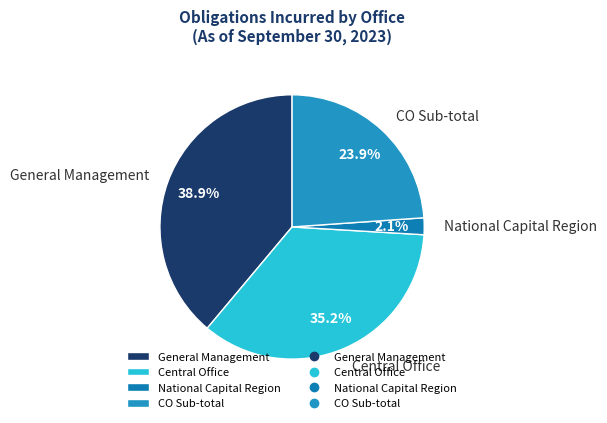

Which slice is the largest?

General Management